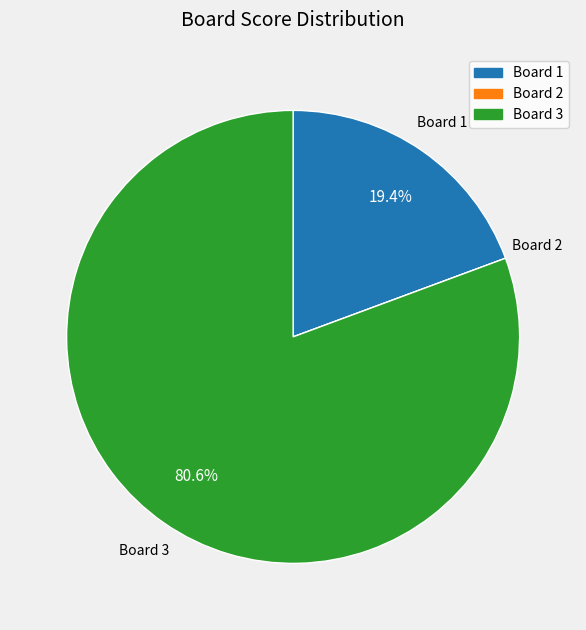

Is Board 3 the majority of the pie?

Yes